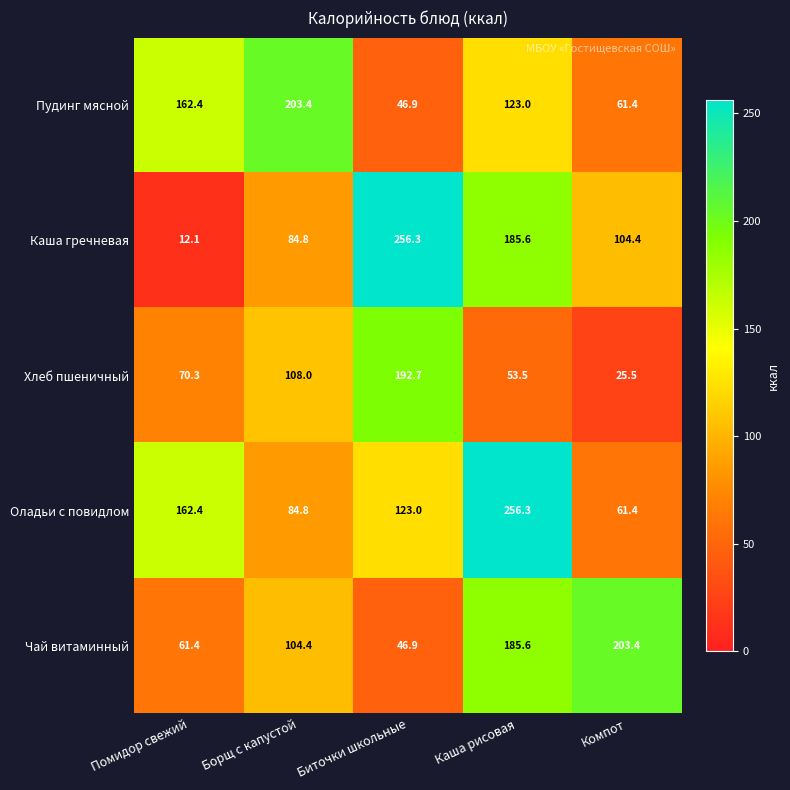

Reading right to left, transcribe all the data shown in this chart.

Пудинг мясной: 61.4	123.0	46.9	203.4	162.4
Каша гречневая: 104.4	185.6	256.3	84.8	12.1
Хлеб пшеничный: 25.5	53.5	192.7	108.0	70.3
Оладьи с повидлом: 61.4	256.3	123.0	84.8	162.4
Чай витаминный: 203.4	185.6	46.9	104.4	61.4